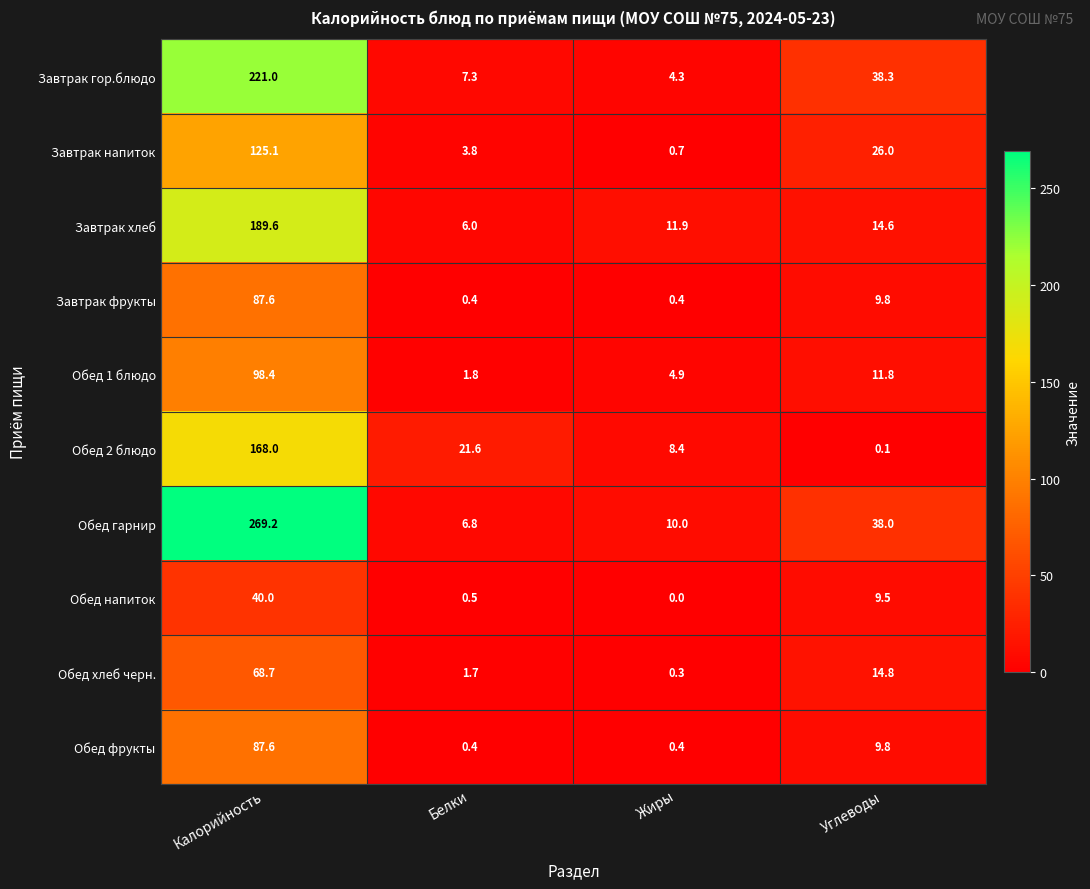

What is the difference between the Обед гарнир values at Углеводы and Белки?

31.2